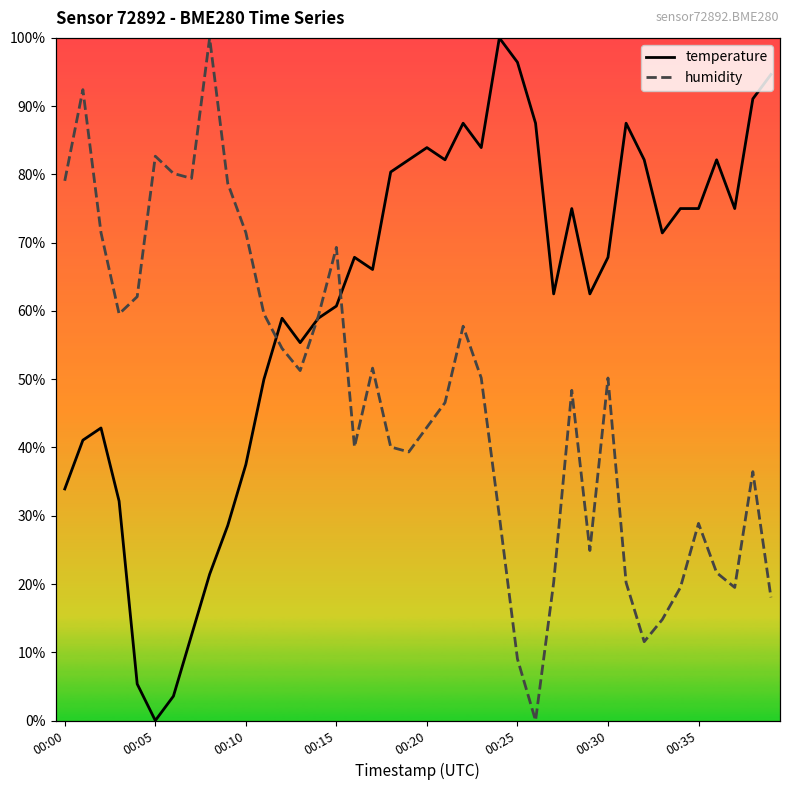

What are all the series names shown in the legend?

temperature, humidity